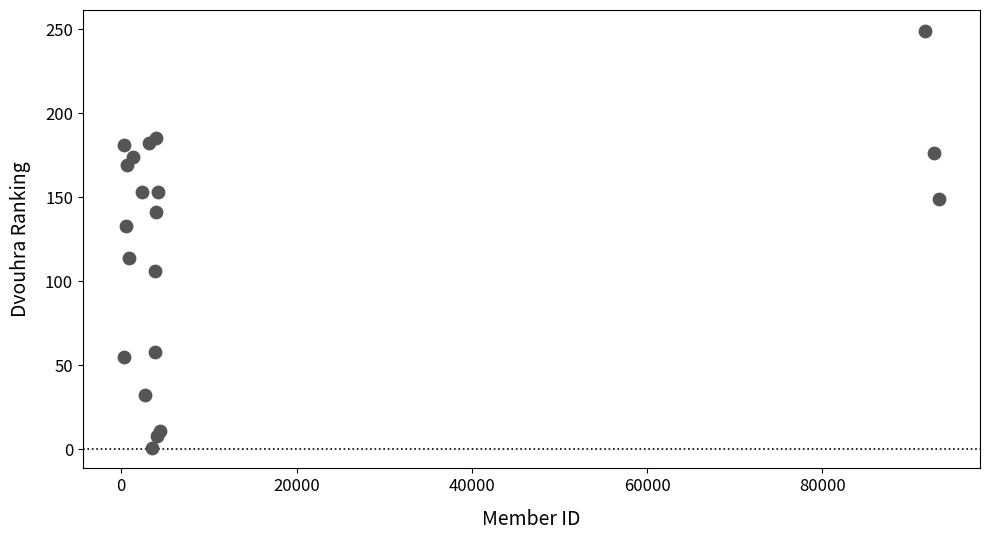

What Y value in the scatter plot is closest to 125?

133